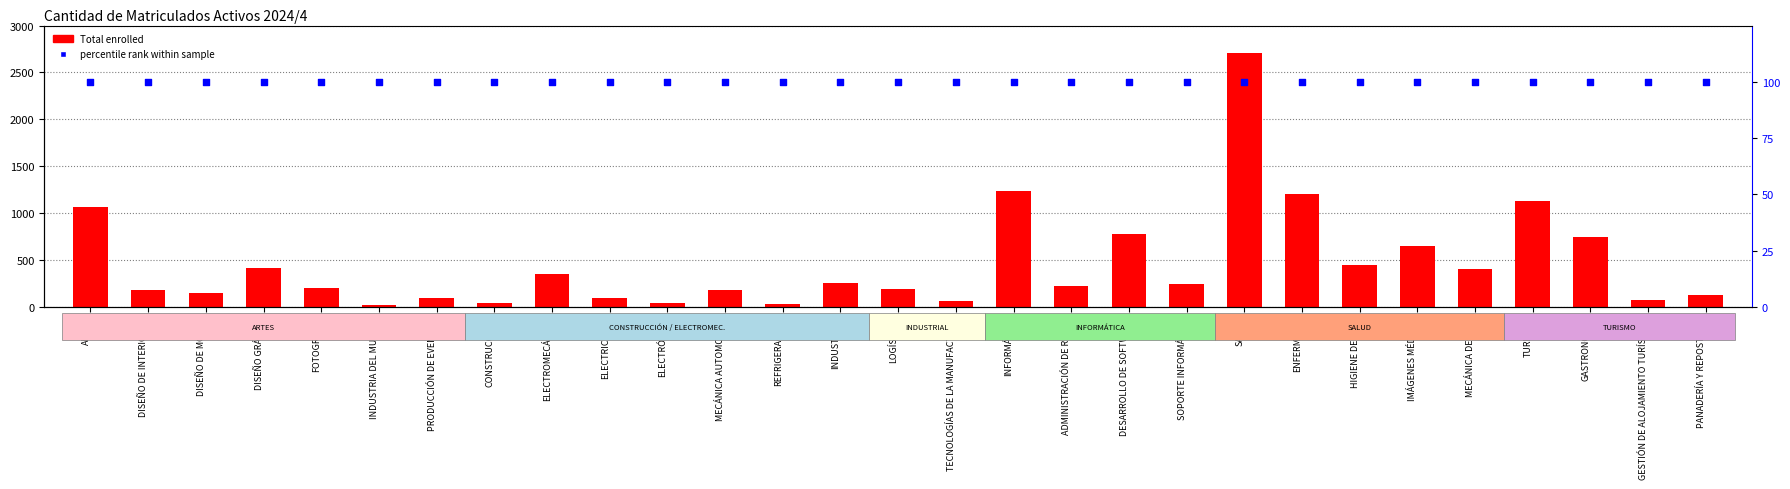

Which series reaches the minimum Y coordinate?

Total enrolled